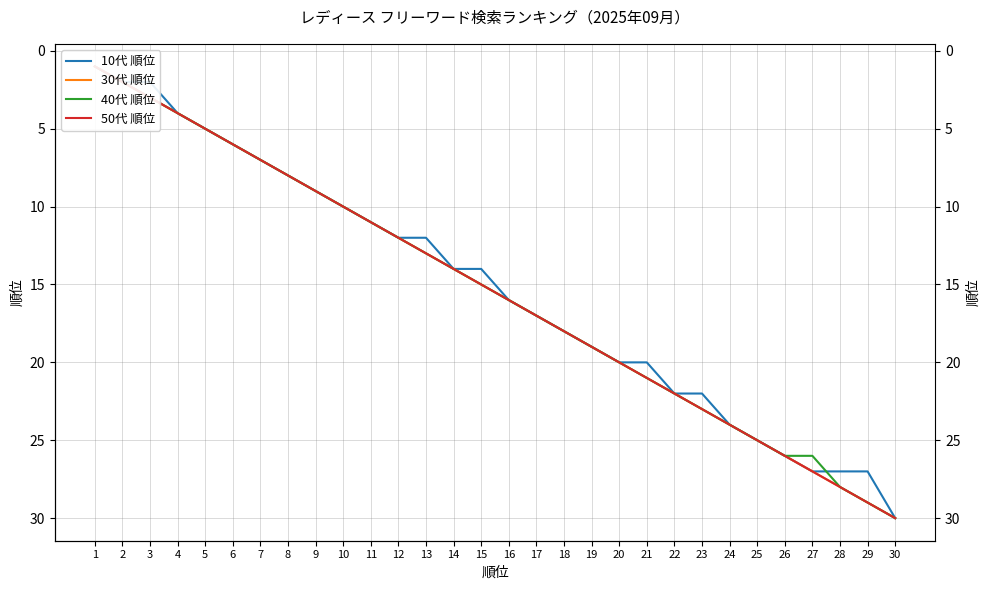

Which category has the highest value across all series?

30